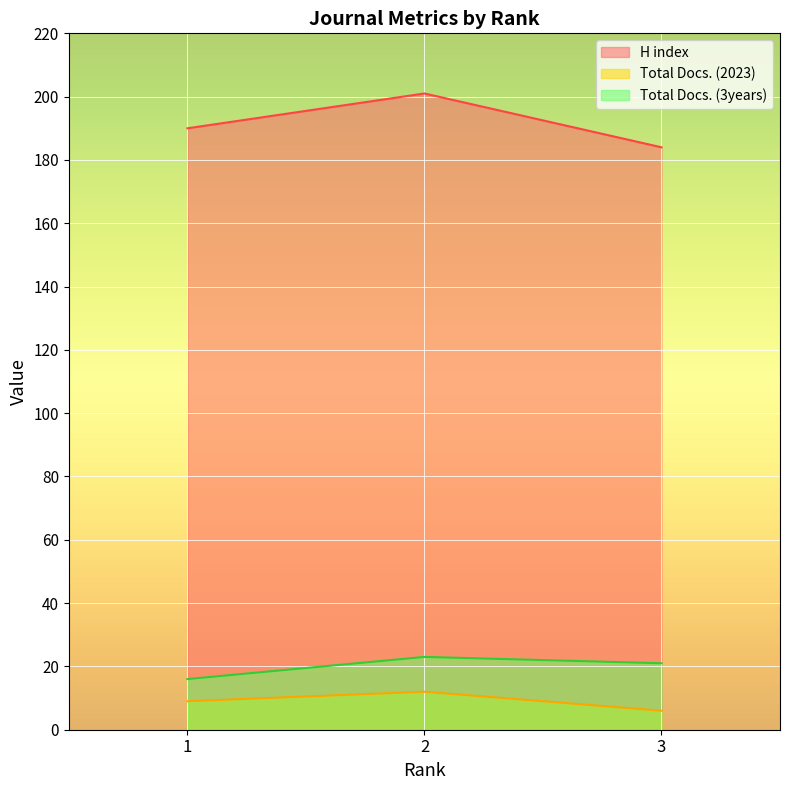

At which label does Total Docs. (3years) reach its minimum?

1